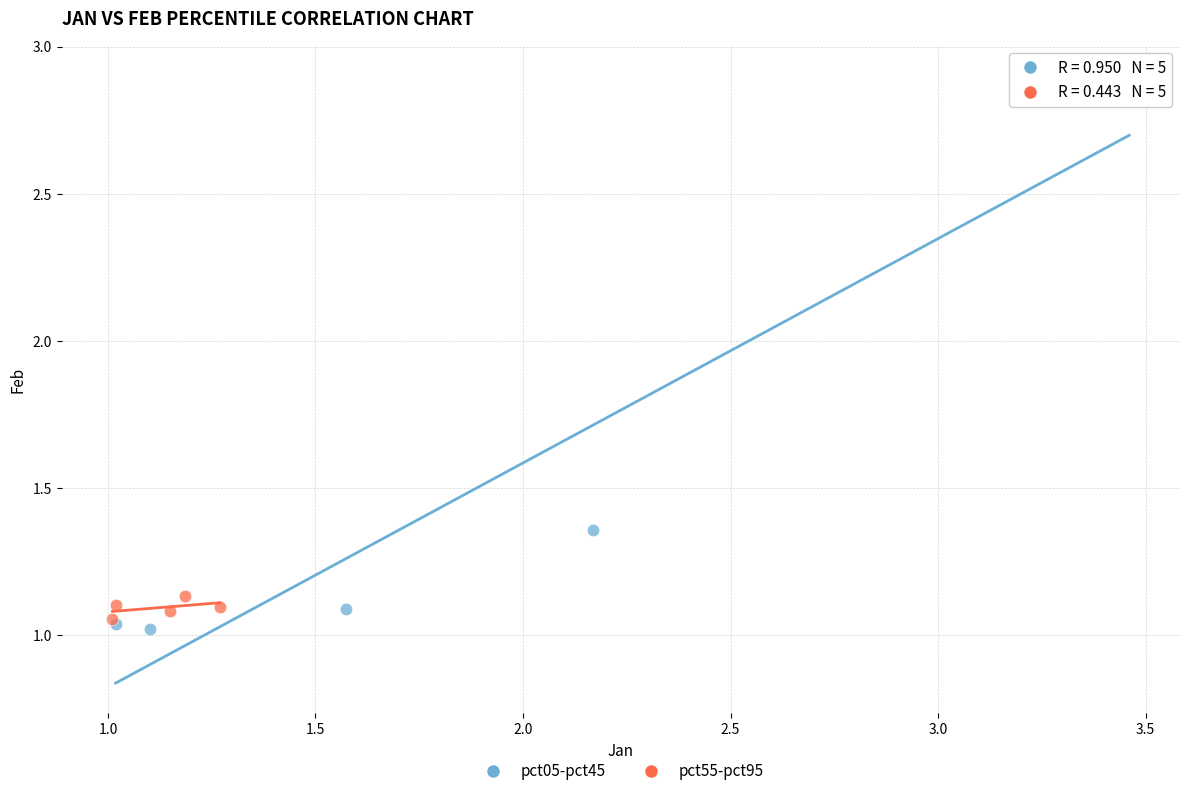

Which series has the widest spread of Y values?

pct05-pct45